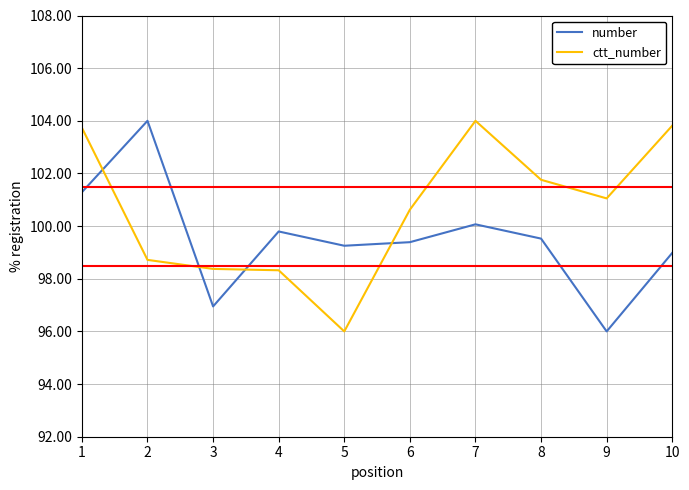

Where does the ctt_number series first go above 101?

1